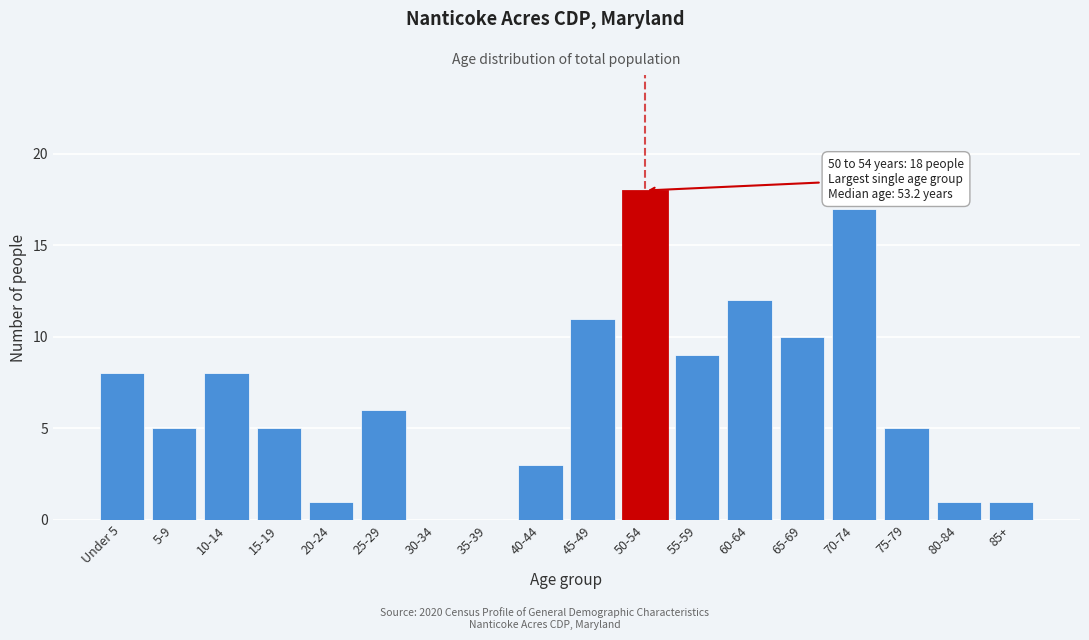

Reading left to right, list all the values displayed in this chart.

Under 5=8	5-9=5	10-14=8	15-19=5	20-24=1	25-29=6	30-34=0	35-39=0	40-44=3	45-49=11	50-54=18	55-59=9	60-64=12	65-69=10	70-74=17	75-79=5	80-84=1	85+=1